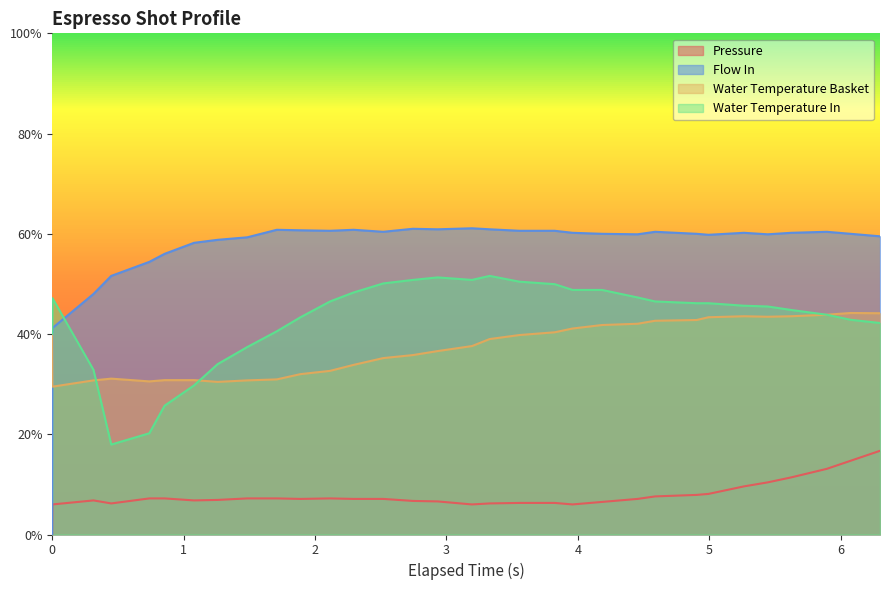

Rank the series by their maximum value, from lowest to highest.

Pressure, Water Temperature Basket, Water Temperature In, Flow In